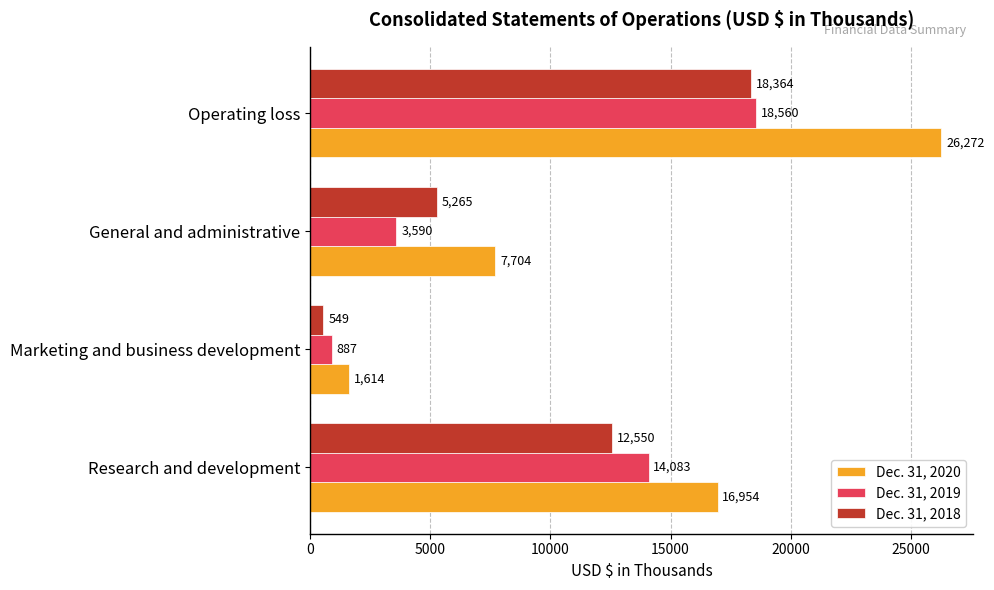

The Dec. 31, 2019 series shows 887 at Marketing and business development. True or false?

True